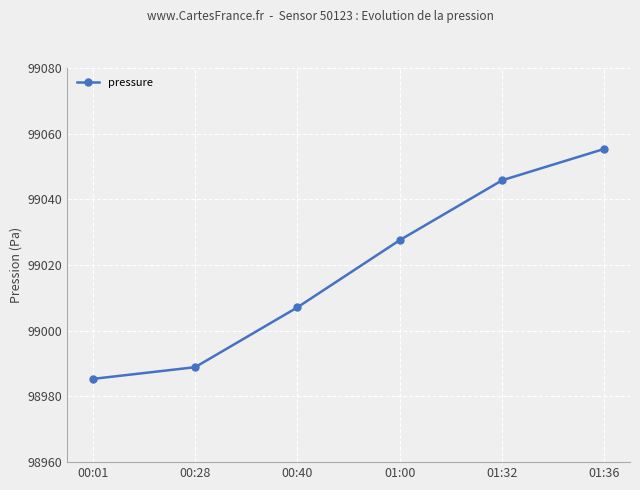

Which label corresponds to the largest value in the chart?

01:36